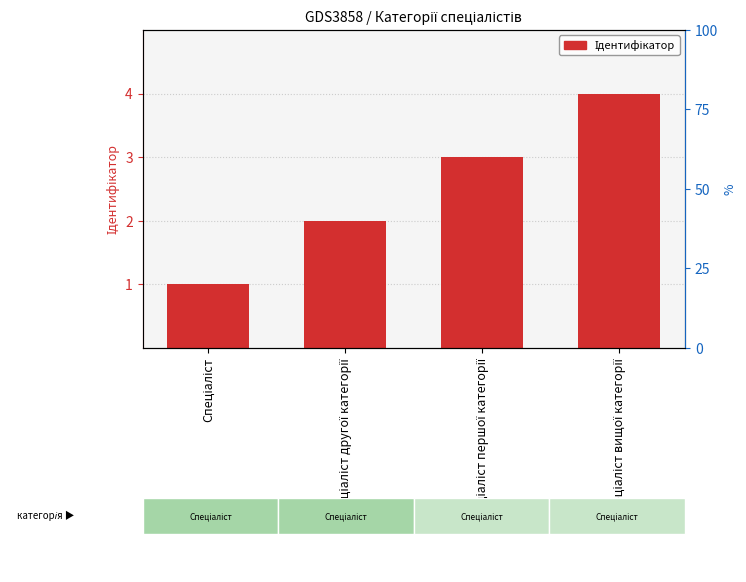

What is the average value?

2